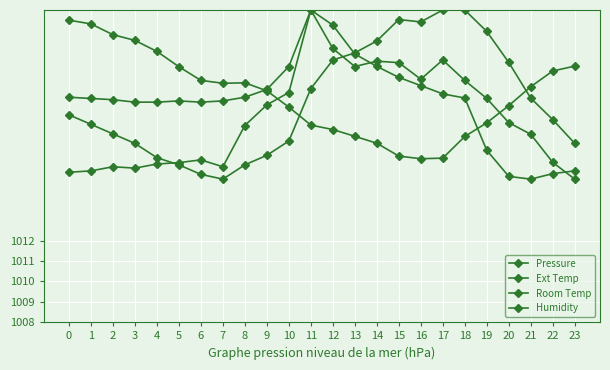

What is the value of the Pressure point at the 9th from the left?

1019.7